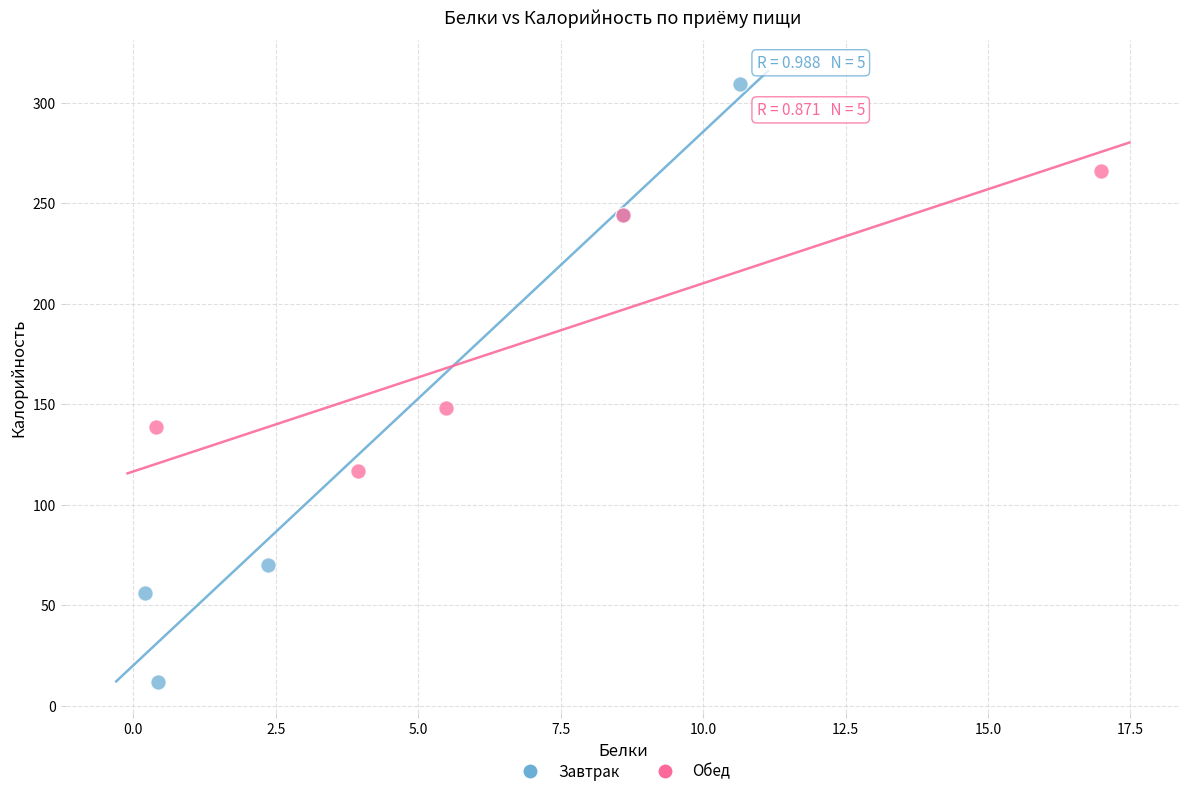

Which series reaches the minimum Y coordinate?

Завтрак